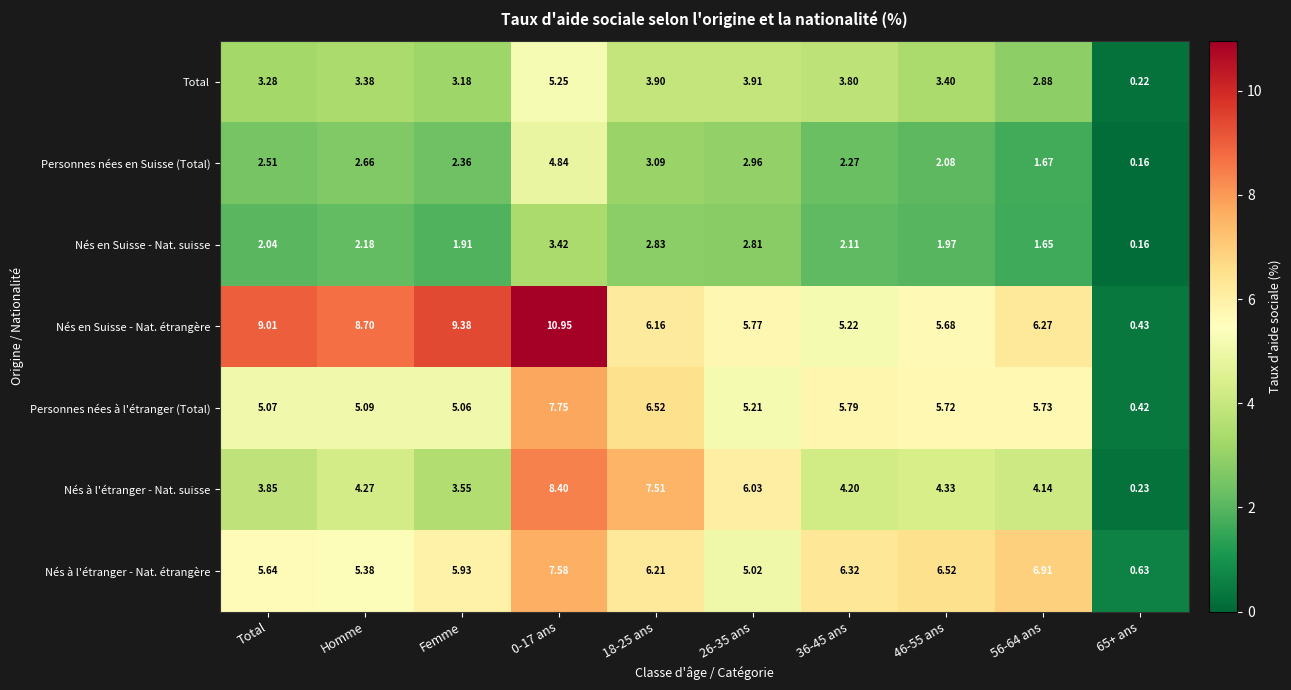

Which series has the largest total across all categories?

Nés en Suisse - Nat. étrangère